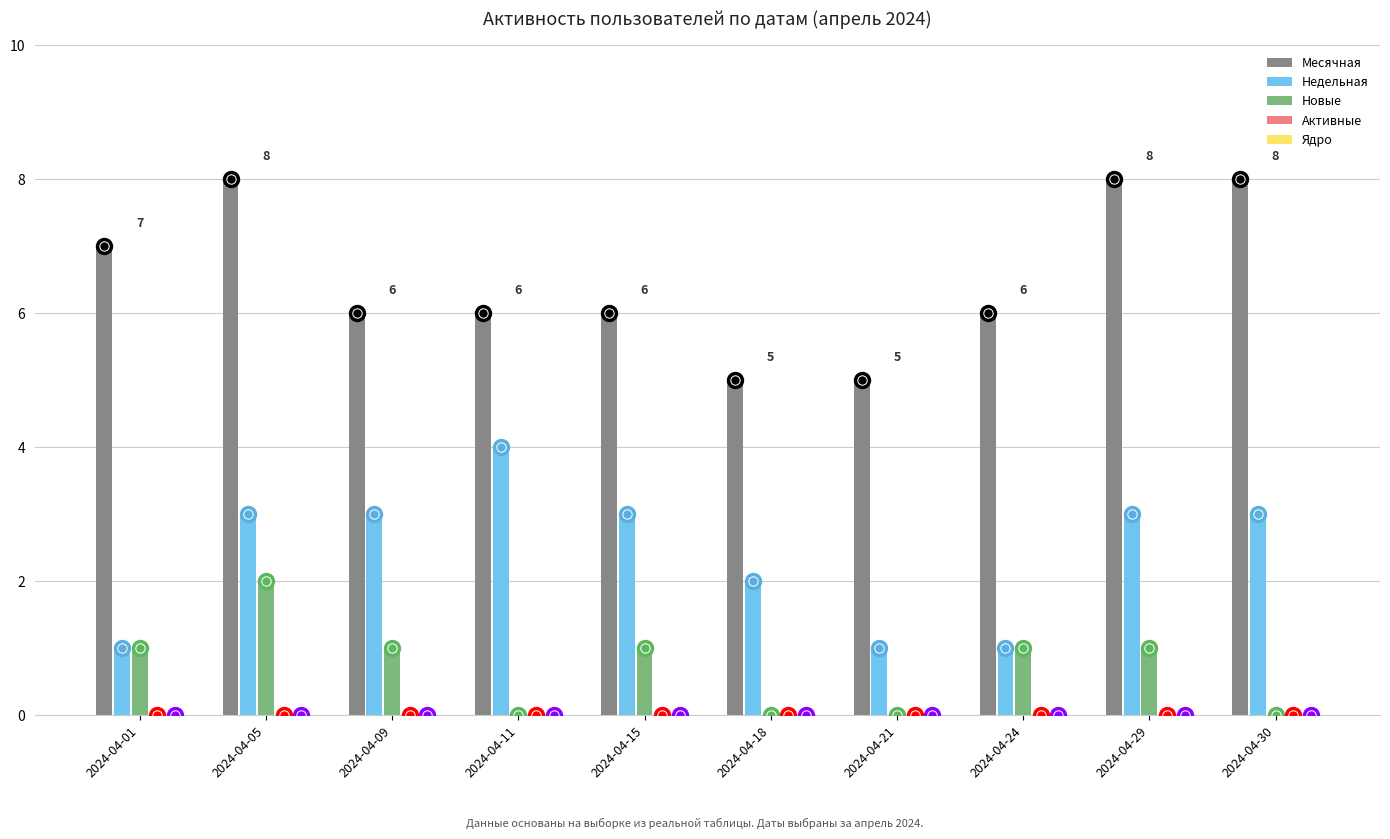

What is the sum of all Недельная values?

24